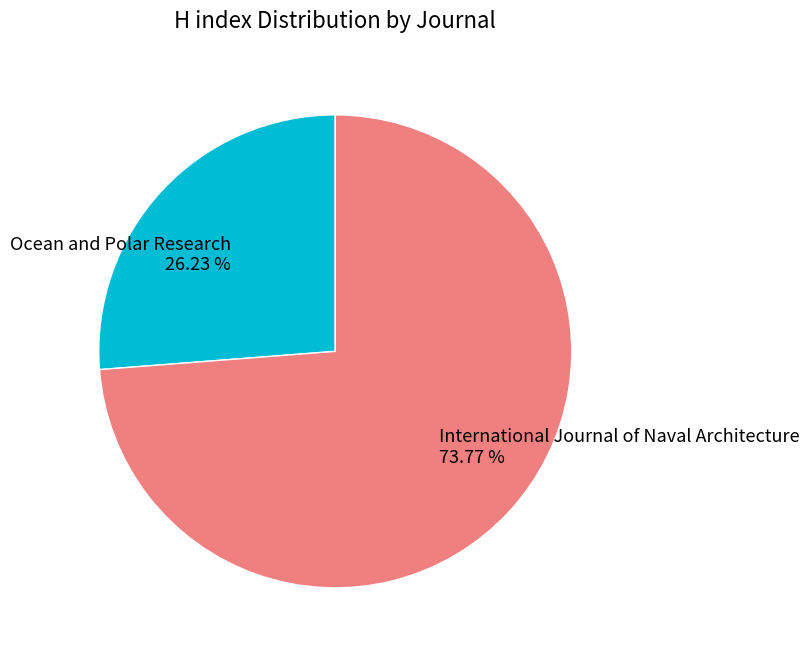

True or false: International Journal of Naval Architecture accounts for 74% of the total.

True